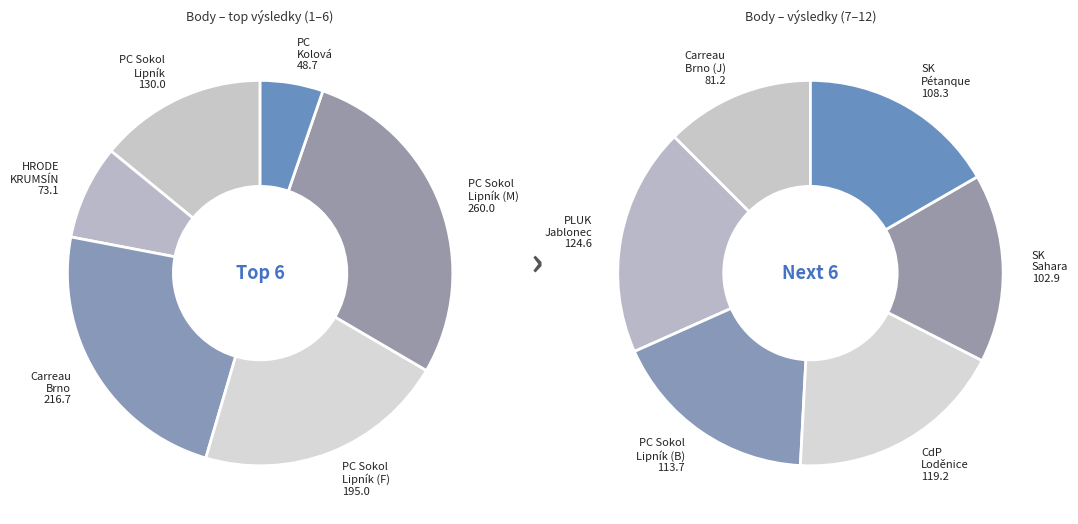

What is the ratio of the value at 7 to the value at 2?

1.1